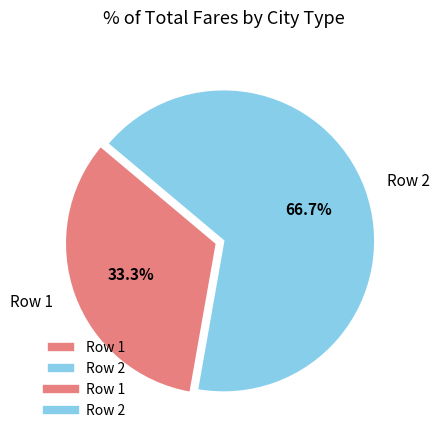

Do Row 2 and Row 1 together represent more than half of the pie?

Yes